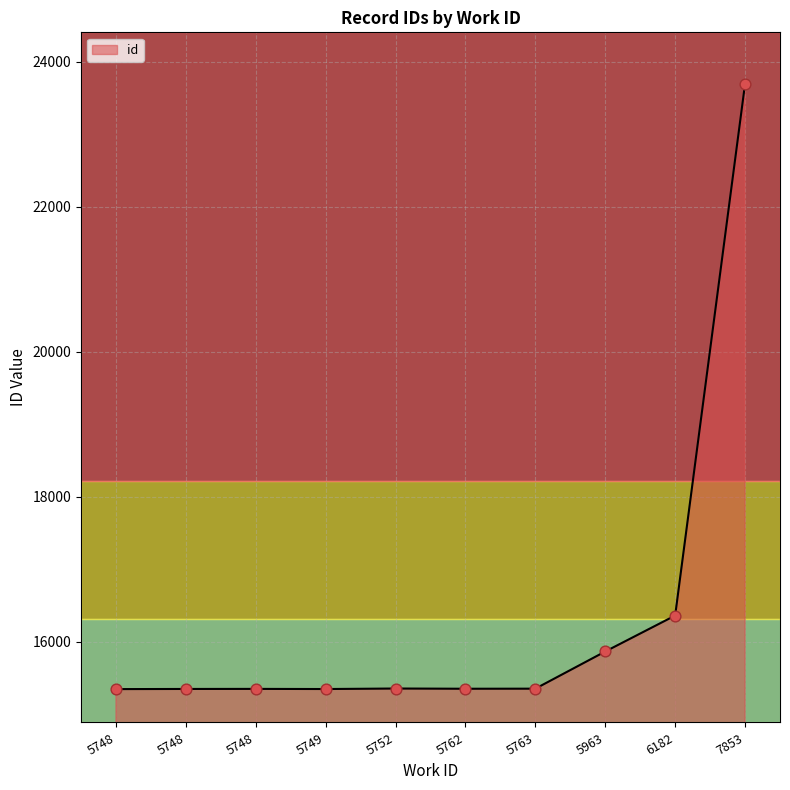

What is the change in value from 5763 to 6182?

+1009